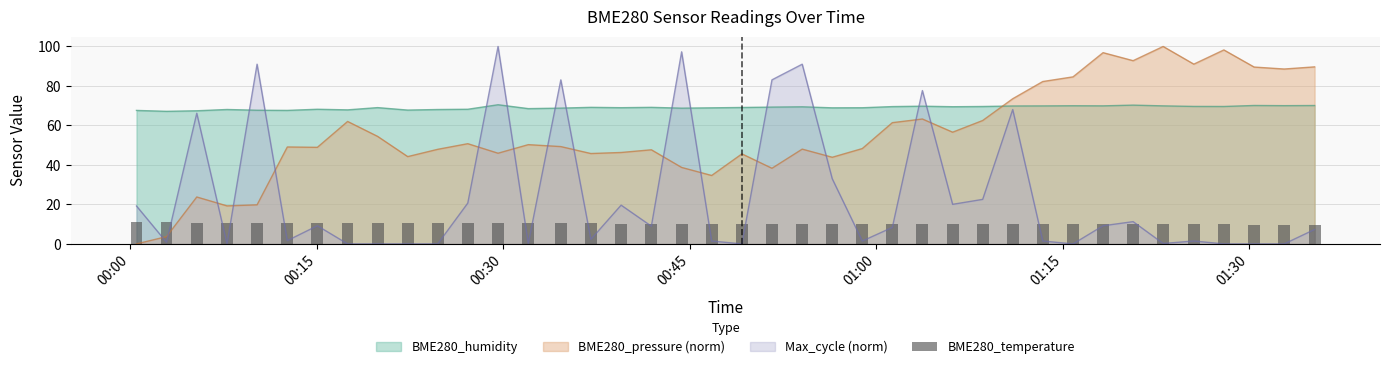

What is the maximum value for BME280_pressure (norm)?

100.0